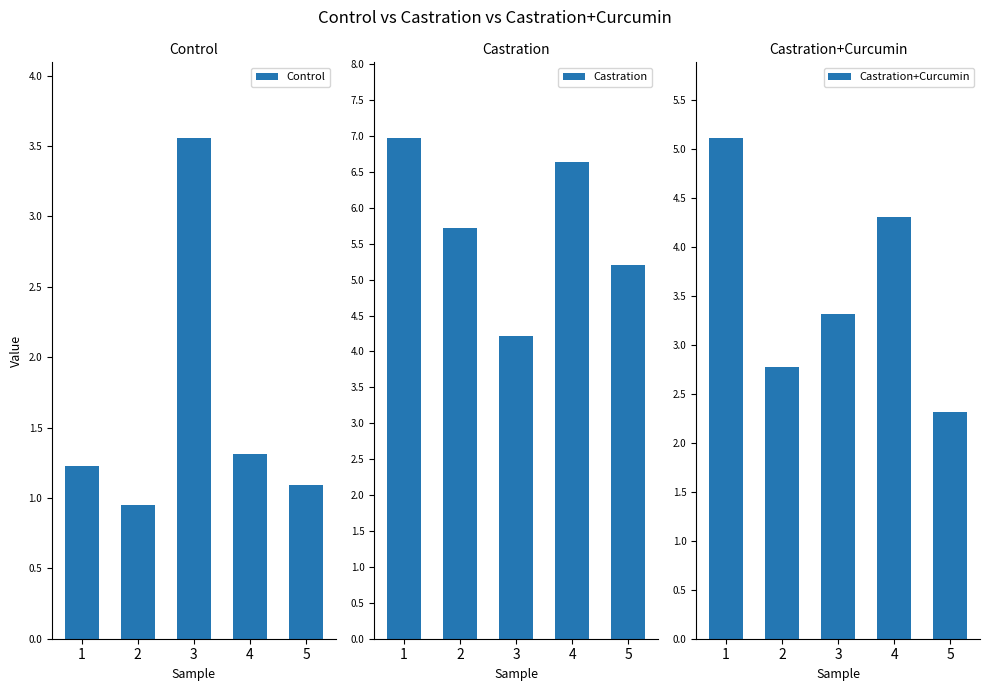

What is the difference between the maximum and second lowest values in the Castration series?

1.8